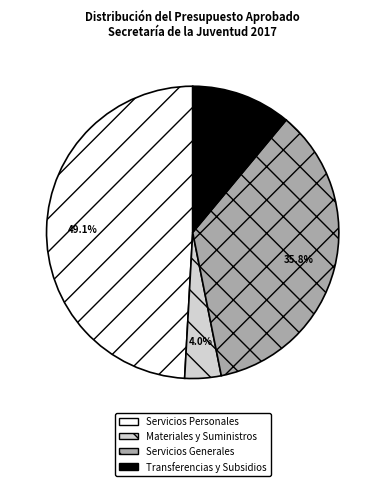

How many segments does this pie chart have?

4